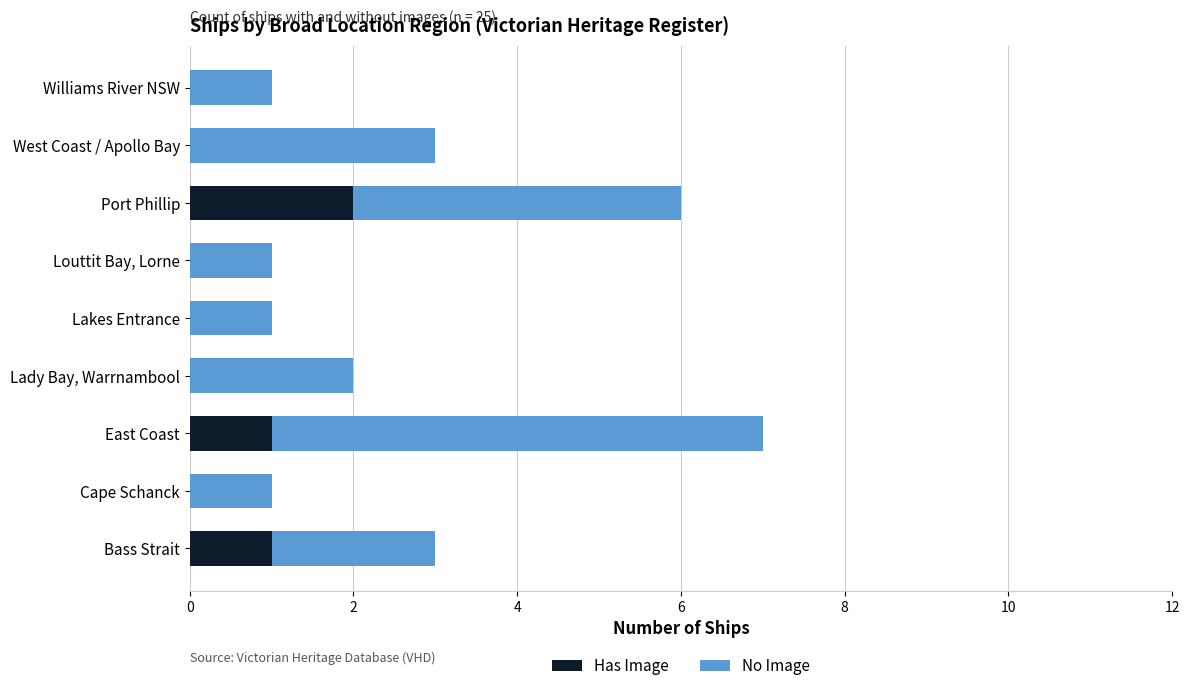

At which category is the sum across all series the highest?

East Coast